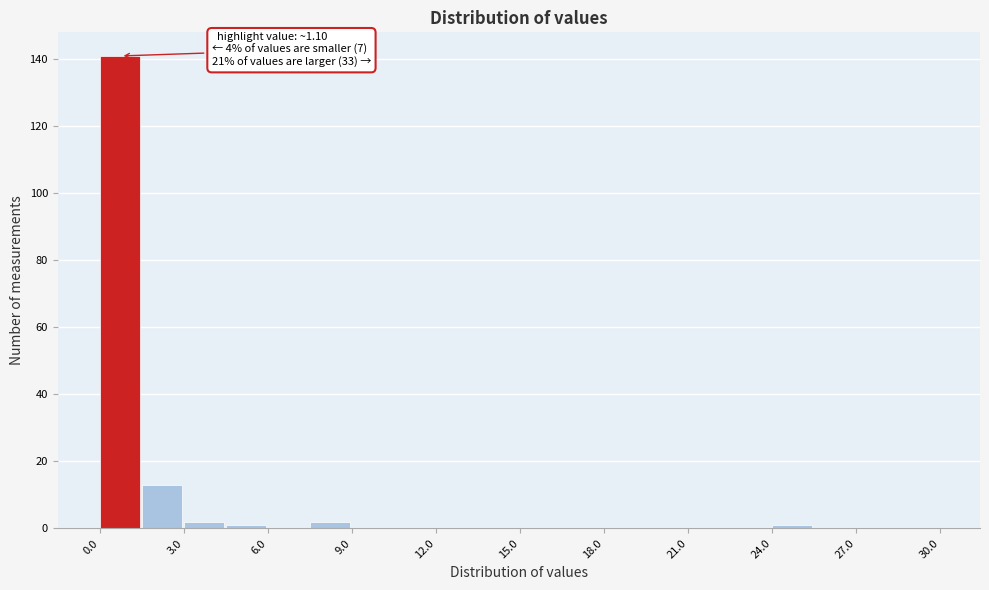

Read against the x-axis, roughly where is the centre of the tallest bar?

0.5